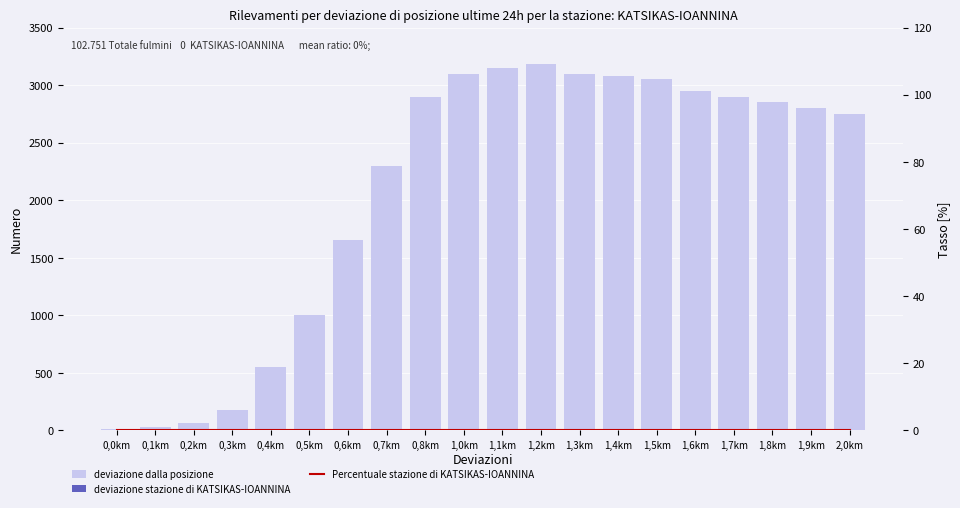

Reading left to right, list all the values displayed in this chart.

deviazione dalla posizione: 0,0km=10	0,1km=30	0,2km=60	0,3km=180	0,4km=550	0,5km=1000	0,6km=1650	0,7km=2300	0,8km=2900	1,0km=3100	1,1km=3150	1,2km=3180	1,3km=3100	1,4km=3080	1,5km=3050	1,6km=2950	1,7km=2900	1,8km=2850	1,9km=2800	2,0km=2750
deviazione stazione di KATSIKAS-IOANNINA: 0,0km=0	0,1km=0	0,2km=0	0,3km=0	0,4km=0	0,5km=0	0,6km=0	0,7km=0	0,8km=0	1,0km=0	1,1km=0	1,2km=0	1,3km=0	1,4km=0	1,5km=0	1,6km=0	1,7km=0	1,8km=0	1,9km=0	2,0km=0
Percentuale stazione di KATSIKAS-IOANNINA: 0,0km=0	0,1km=0	0,2km=0	0,3km=0	0,4km=0	0,5km=0	0,6km=0	0,7km=0	0,8km=0	1,0km=0	1,1km=0	1,2km=0	1,3km=0	1,4km=0	1,5km=0	1,6km=0	1,7km=0	1,8km=0	1,9km=0	2,0km=0